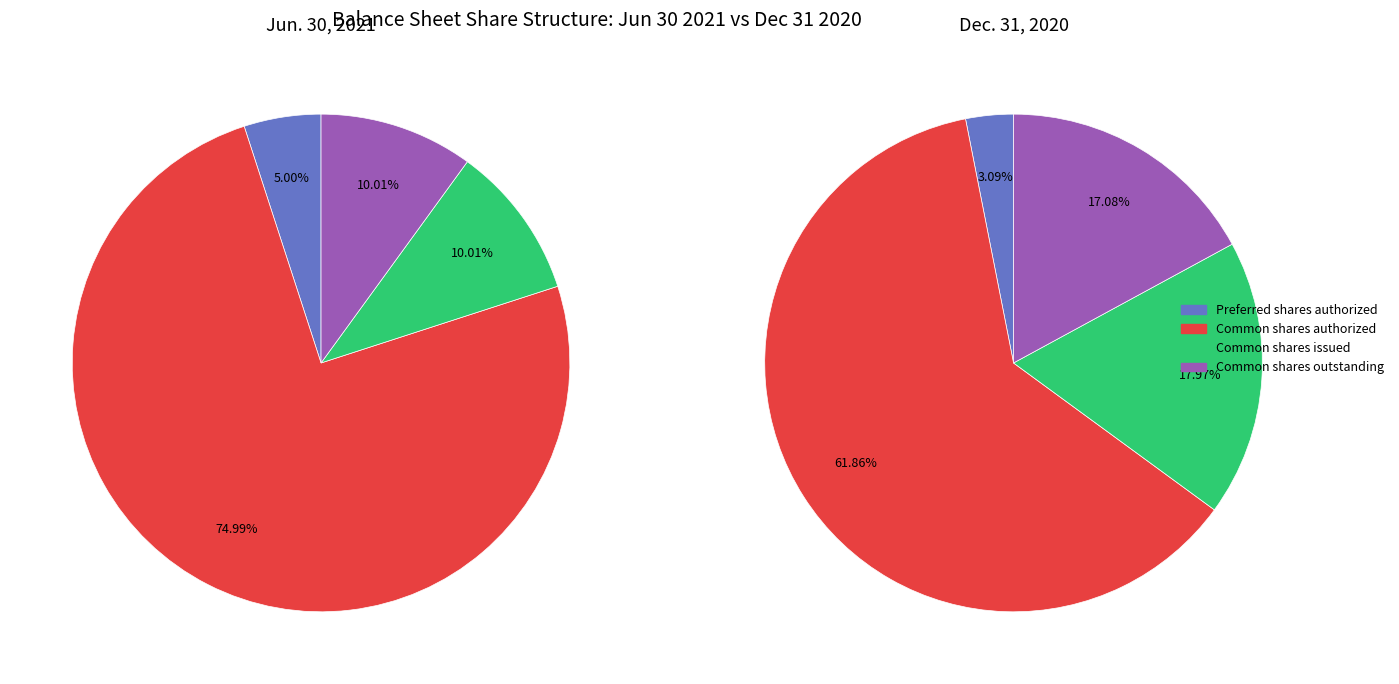

Does Common shares authorized account for over 50% of the chart?

Yes